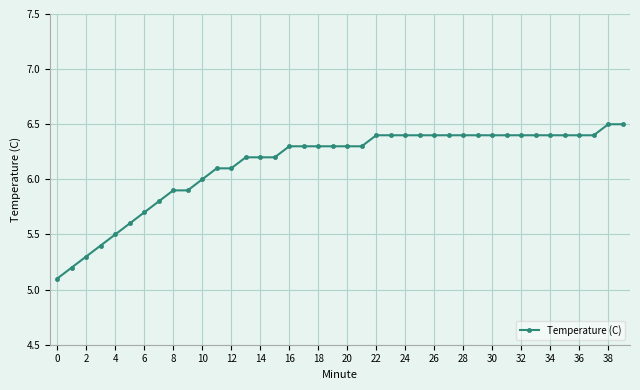

What is the value of the 9th point from the left?

5.9